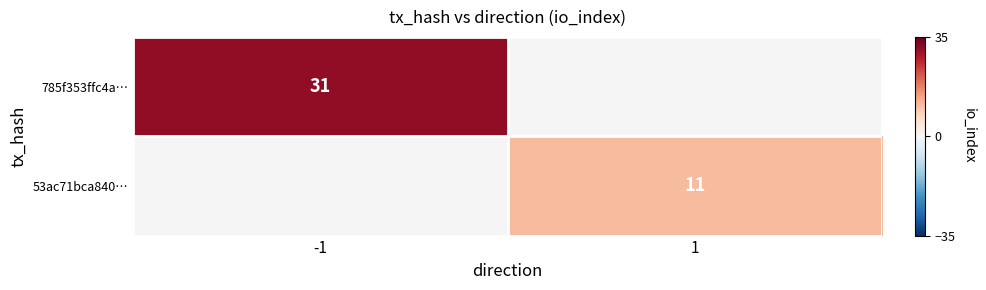

The 785f353ffc4a… series shows 31 at -1. True or false?

True